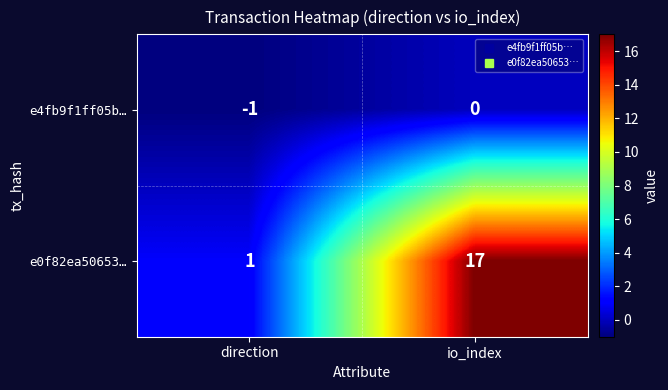

Reading left to right, list all the values displayed in this chart.

e4fb9f1ff05b…: -1	0
e0f82ea50653…: 1	17